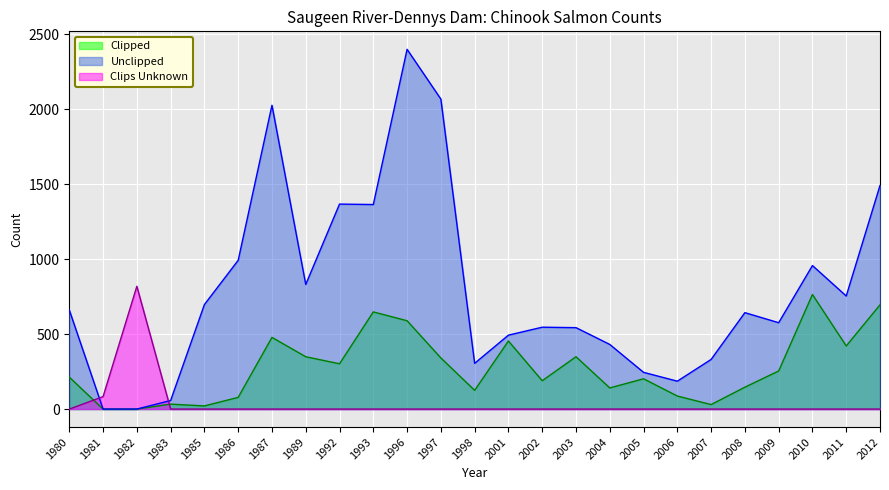

Between 1981 and 1986, which series saw the biggest shift?

Unclipped